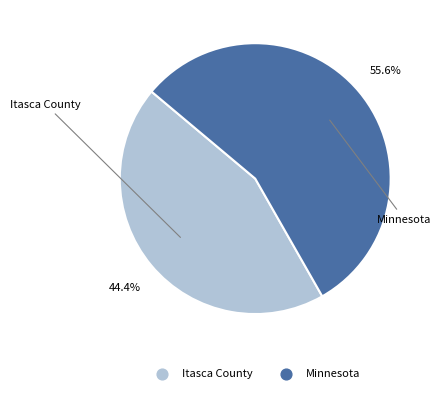

What percentage is the Itasca County slice, to the nearest percent?

44%